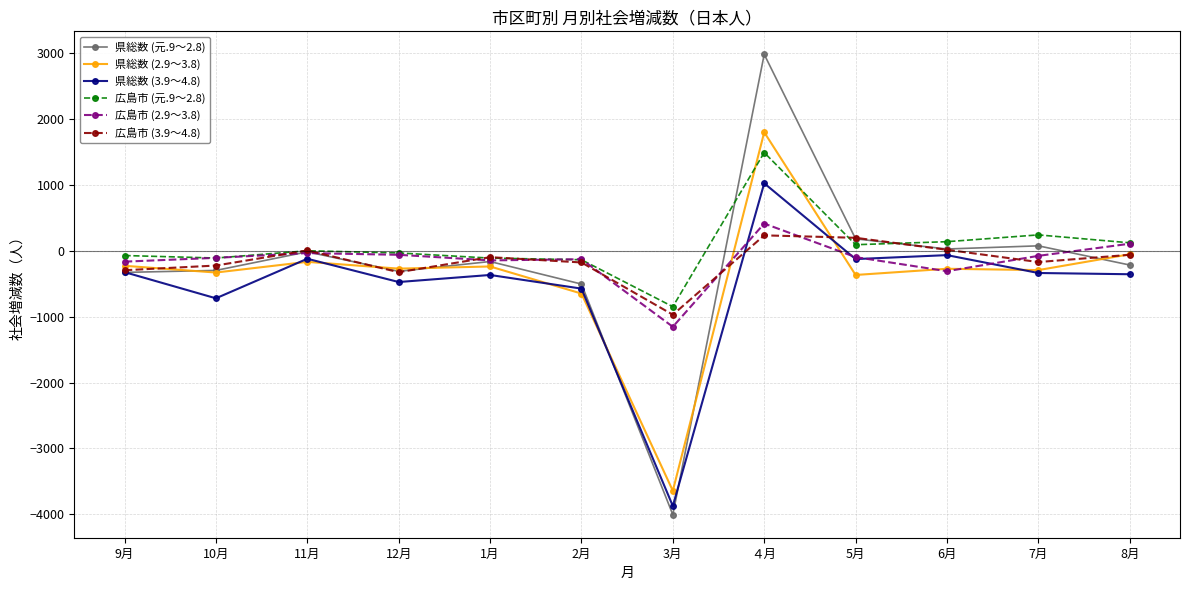

True or false: 広島市 (元.9～2.8) has more than 1 points higher than both neighbors.

True